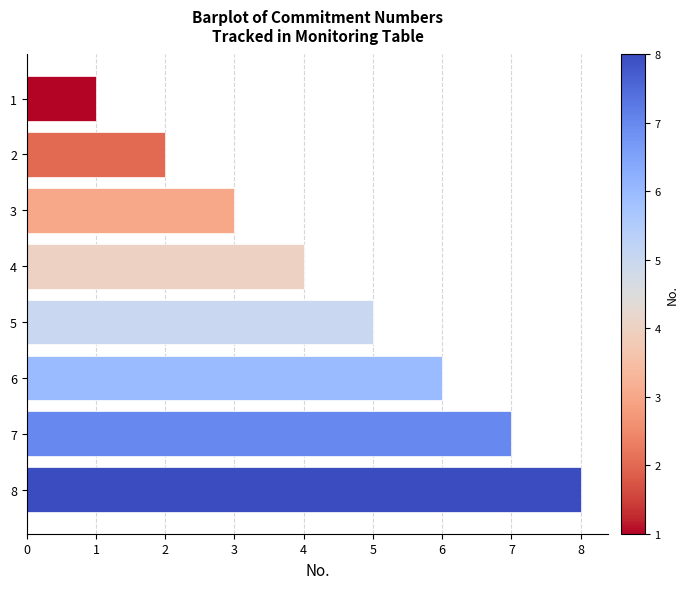

The value at 7 is 10. True or false?

False